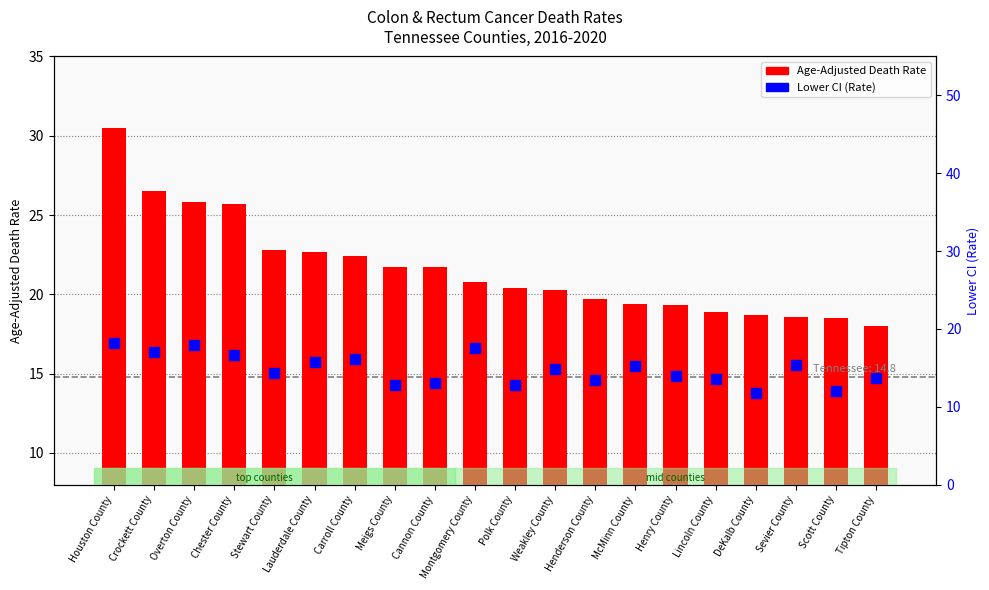

What is the total value across all series at Lauderdale County?

38.5